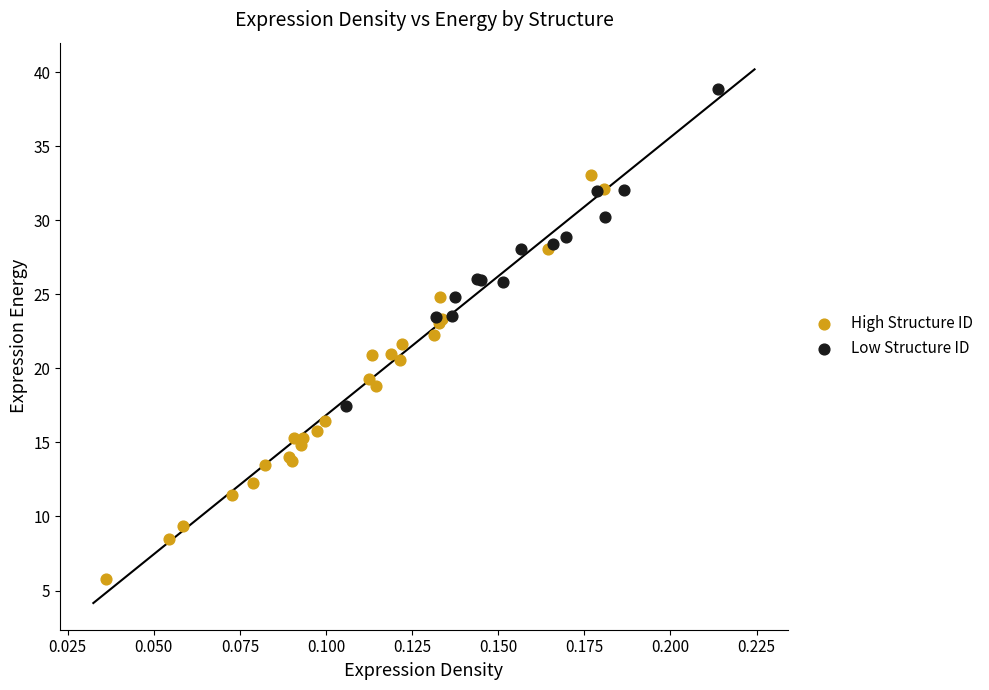

Which series reaches the maximum Y coordinate?

Low Structure ID